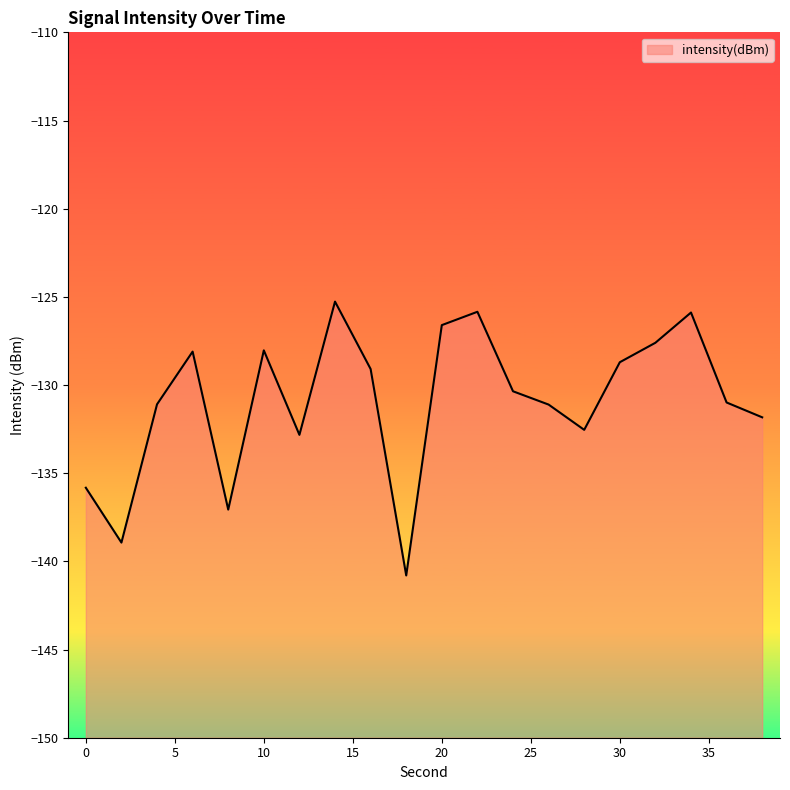

What is the sum of all values?

-2618.5